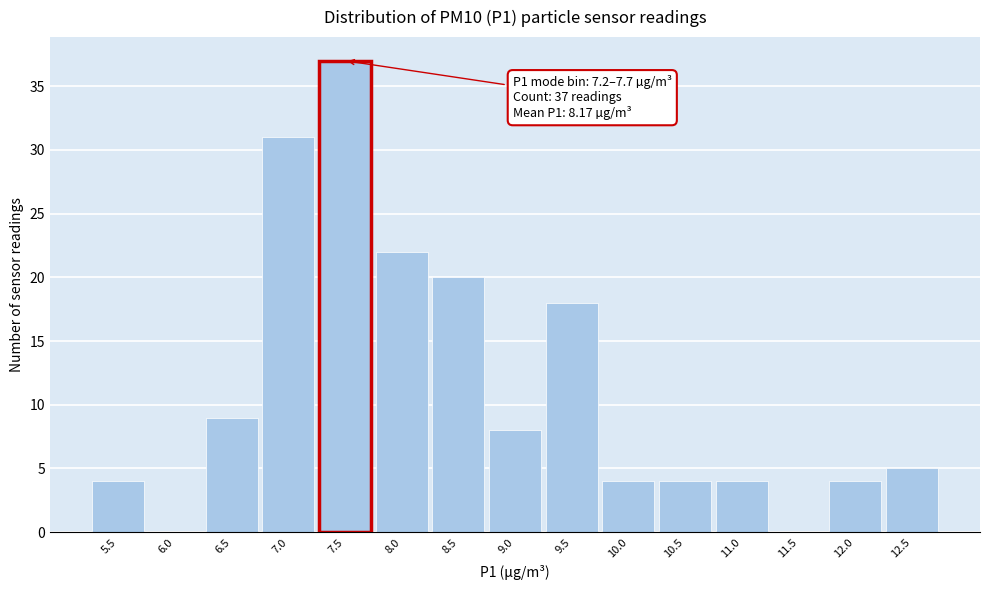

Over which range of the x-axis is the bar tallest?

7.2 to 7.7